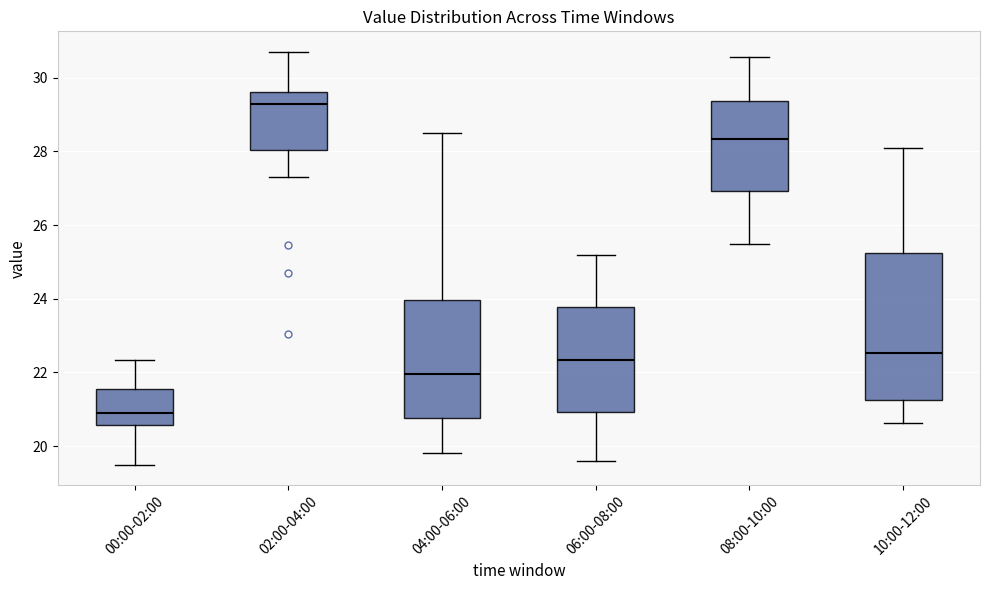

Which box has the lowest median line?

00:00-02:00